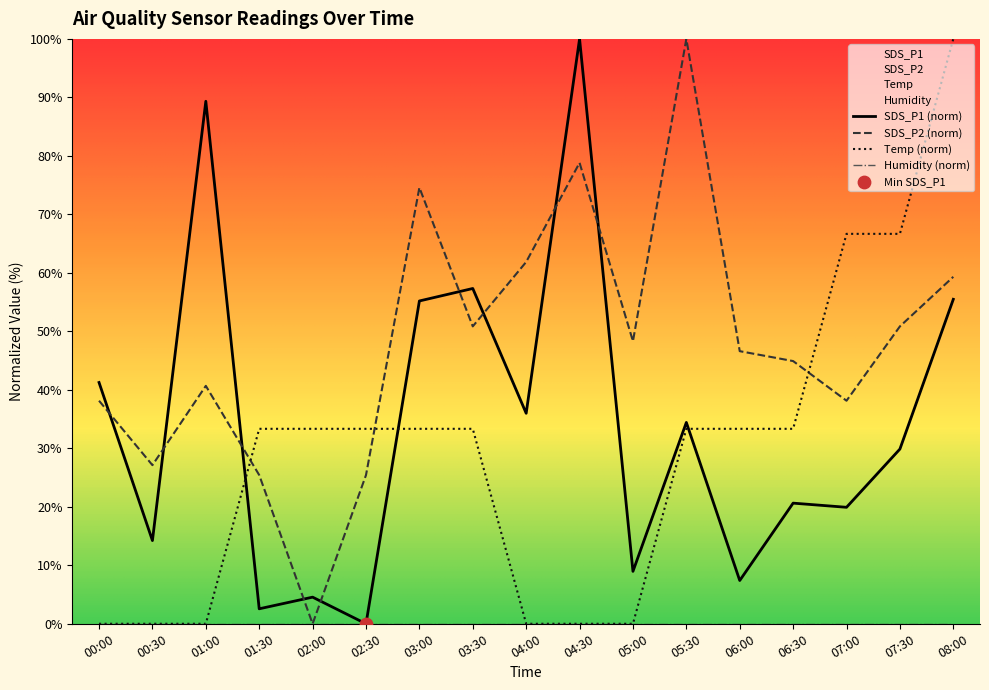

The value of SDS_P2 (norm) at 02:30 is 38.9. True or false?

False